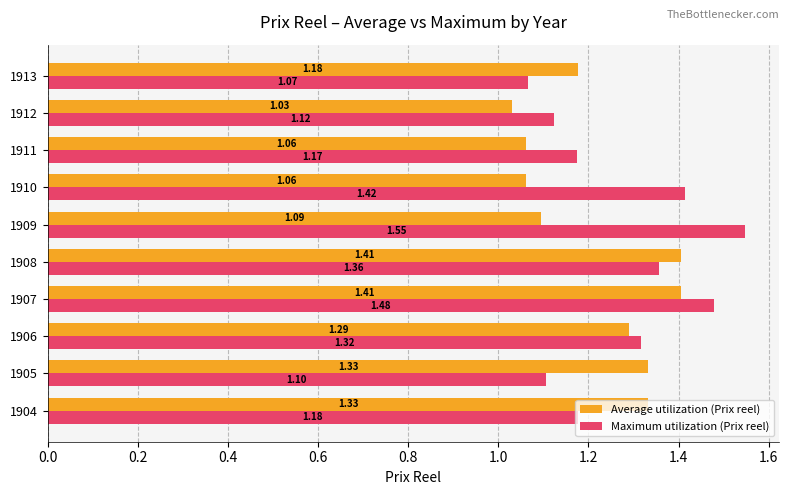

Which series has the largest range (max minus min)?

Maximum utilization (Prix reel)